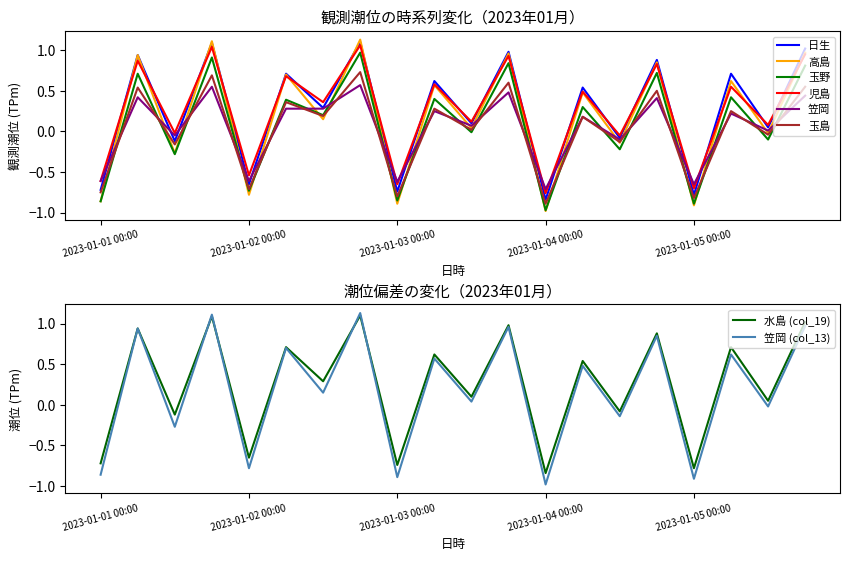

True or false: 高島 has a value of -1.0 at 2023-01-04 00:00.

True